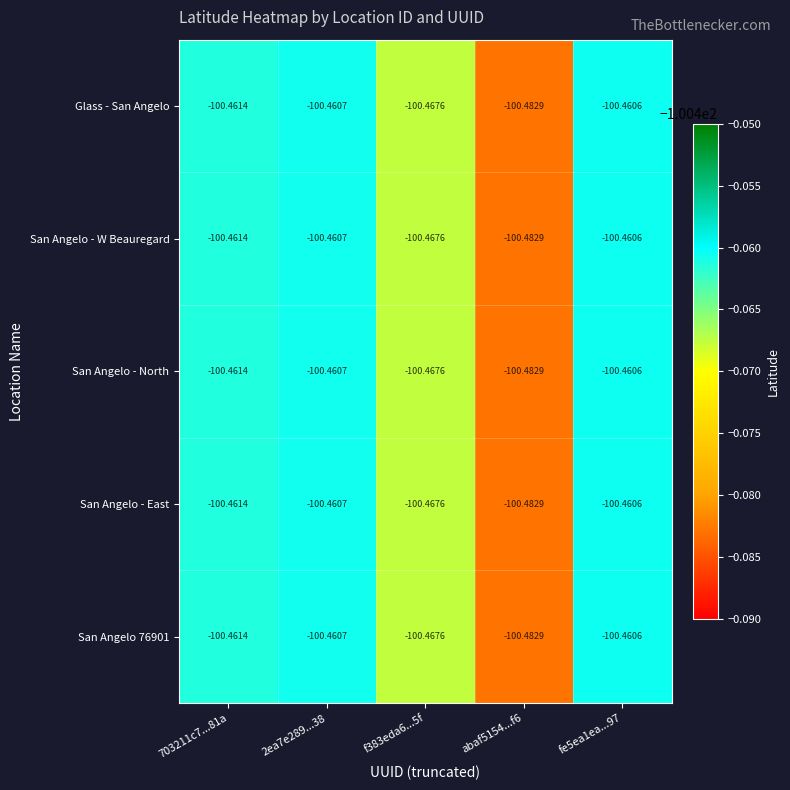

How many categories are shown in the chart?

5